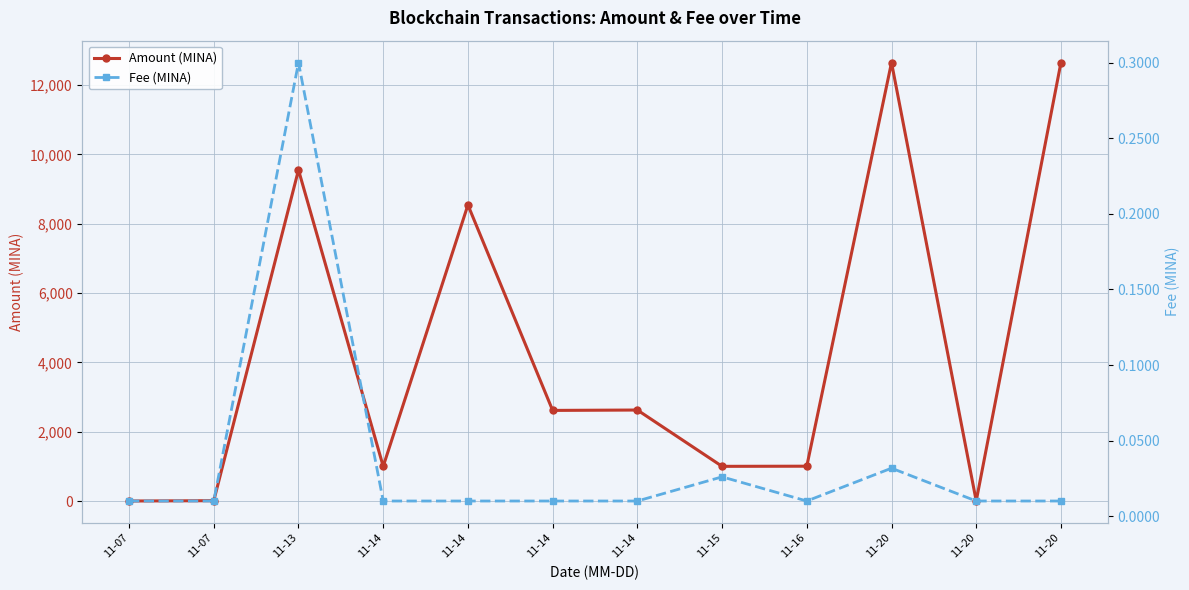

Is it true that Fee (MINA) equals 0.0 at 11-14?

True